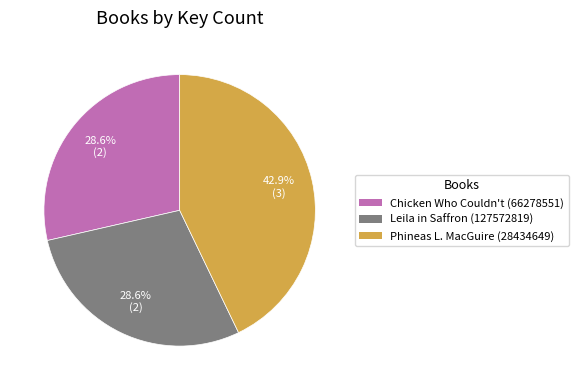

How many segments does this pie chart have?

3